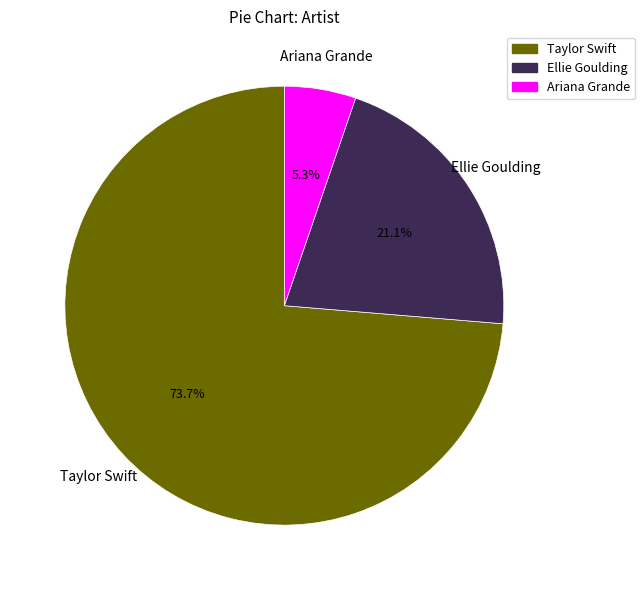

How many slices are in this pie chart?

3